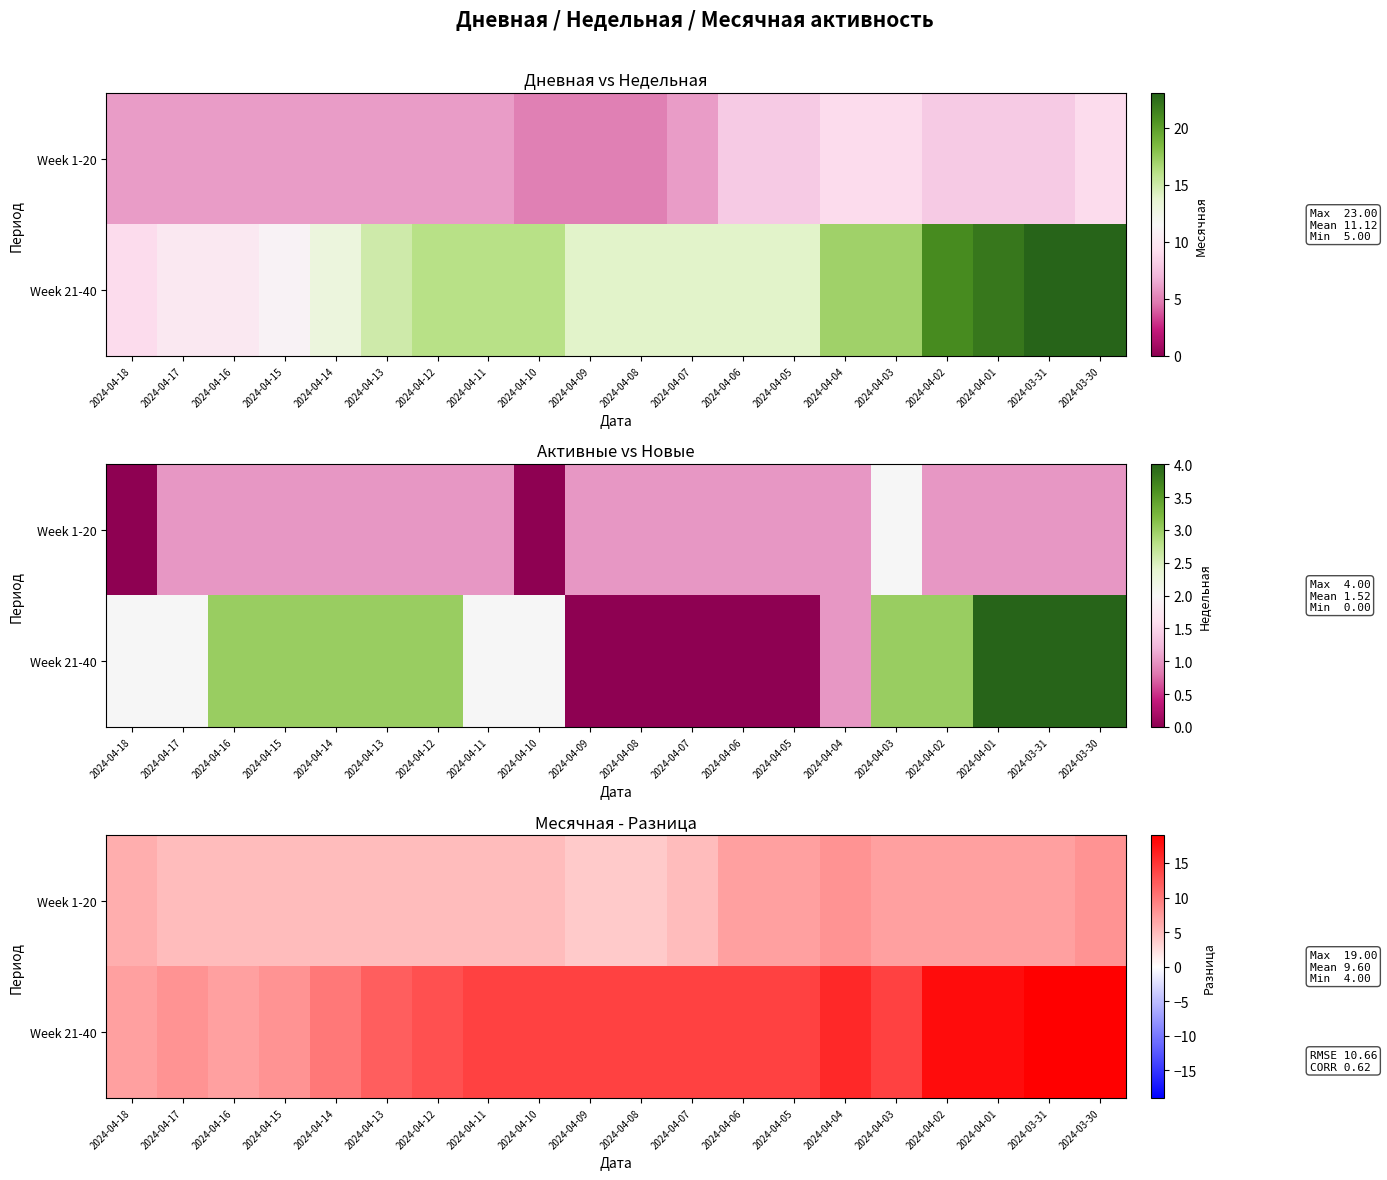

Is it true that Week 21-40 equals 14 at 2024-04-09?

True